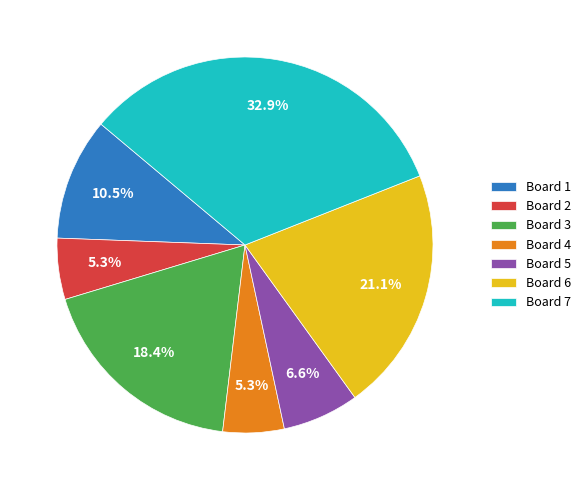

What percentage is the Board 5 slice, to the nearest percent?

7%